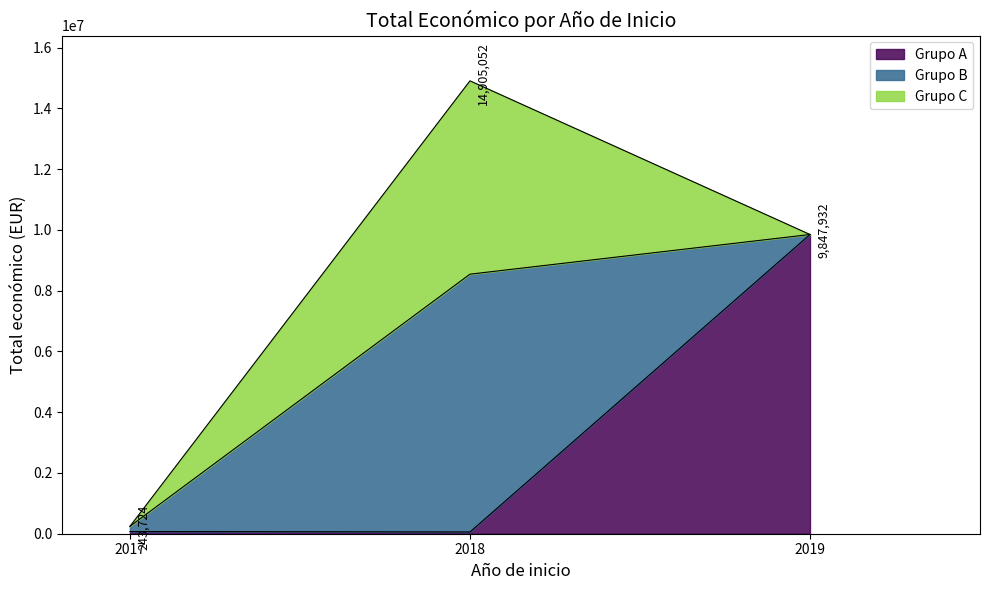

What is the maximum value shown in the chart?

9847932